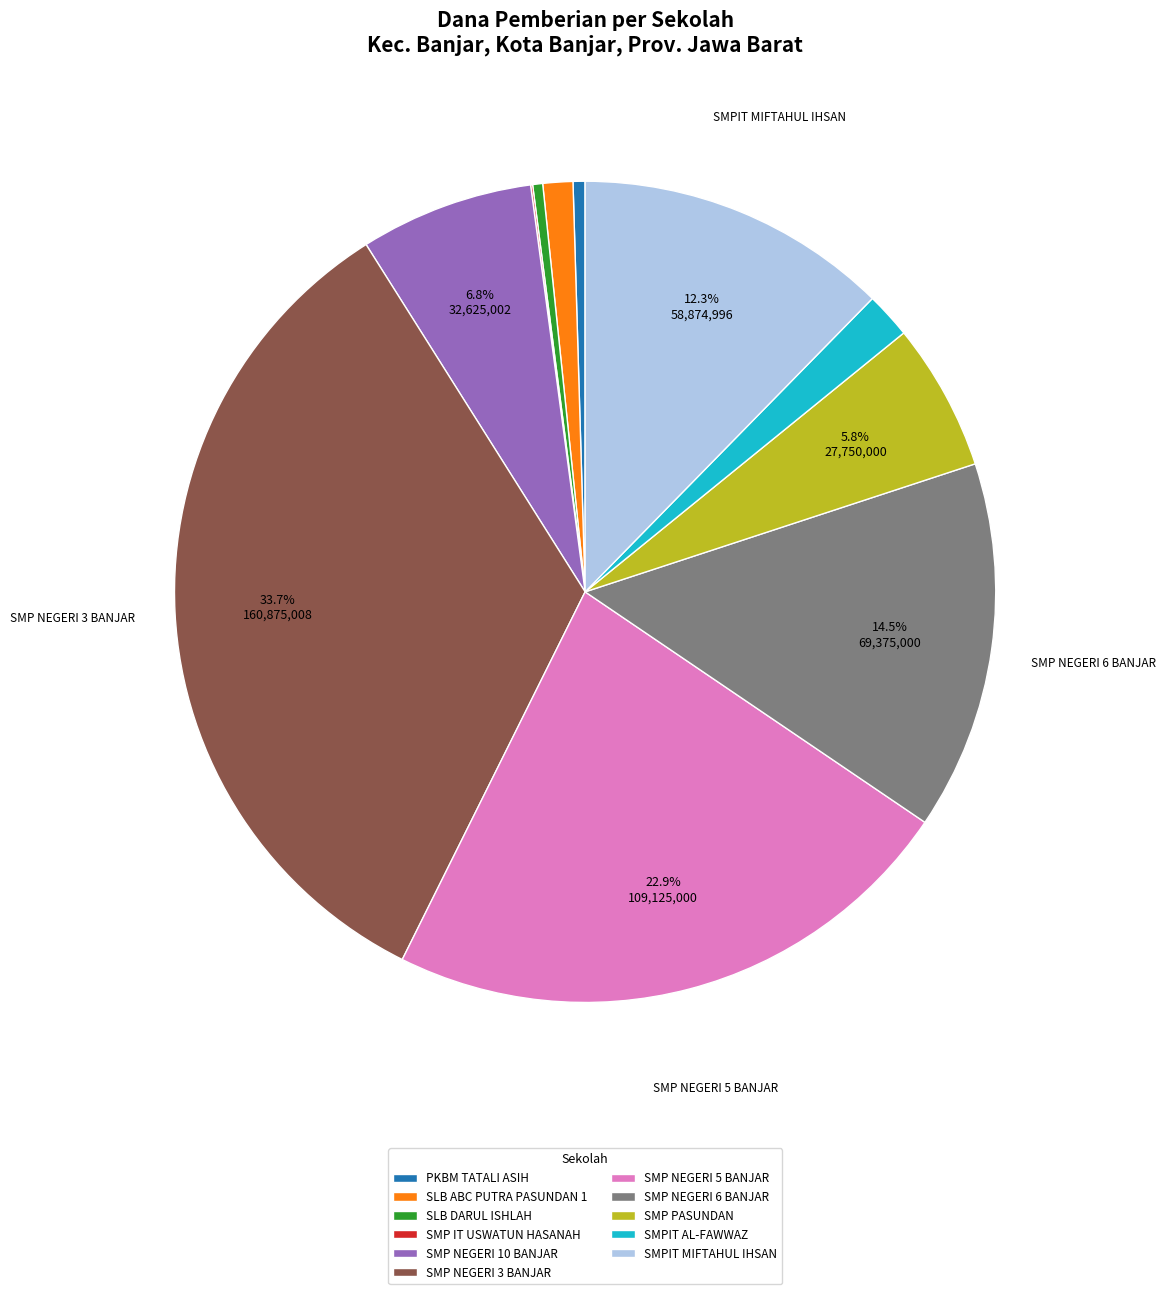

What is the ratio of the value at SMP PASUNDAN to the value at SMP NEGERI 6 BANJAR?

0.4